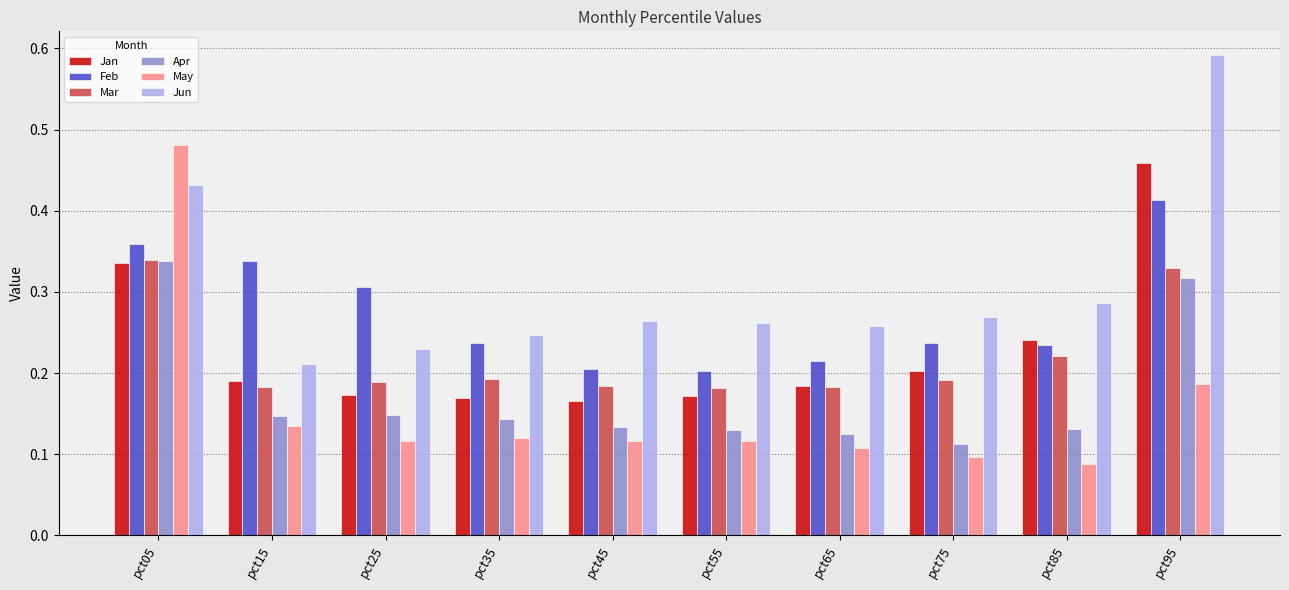

How many Feb values are between 0 and 1?

10